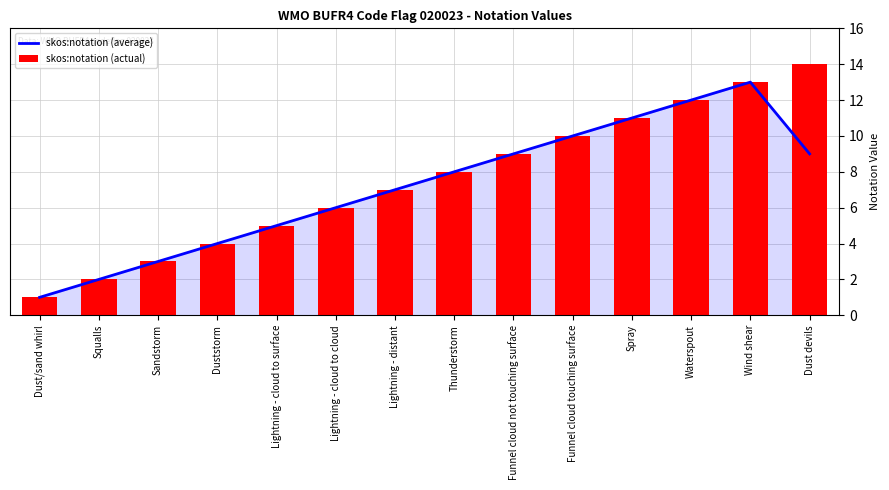

True or false: skos:notation (actual) has a value of 11.4 at Lightning - distant.

False